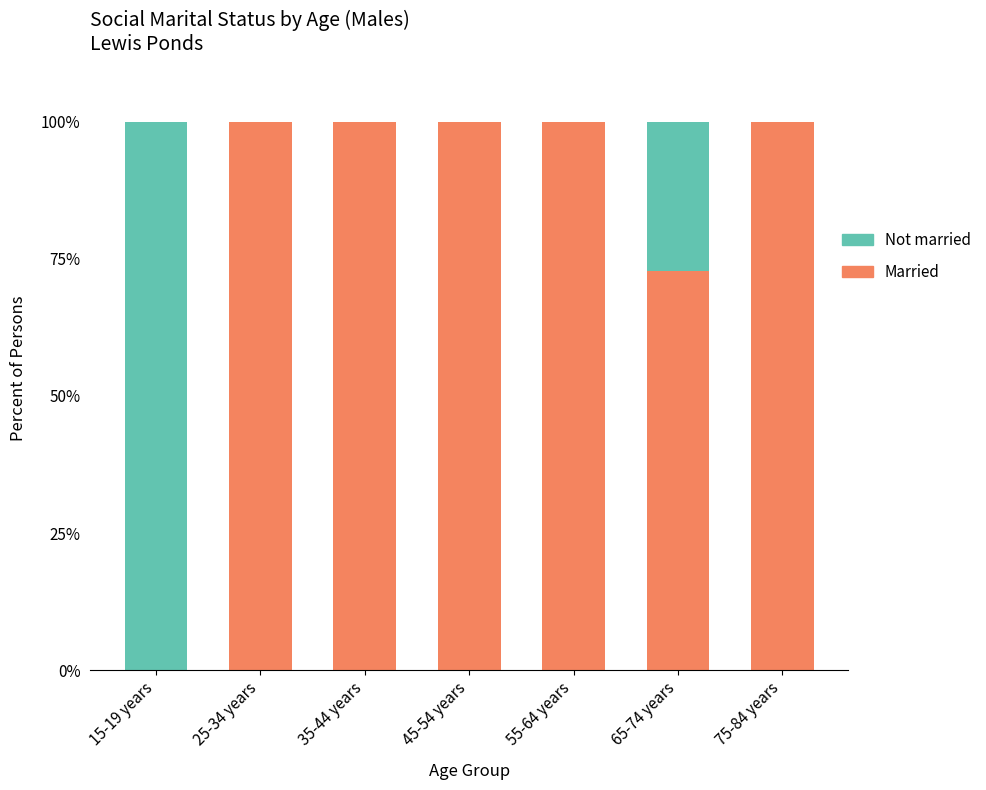

What is the total value across all series at 75-84 years?

100.0